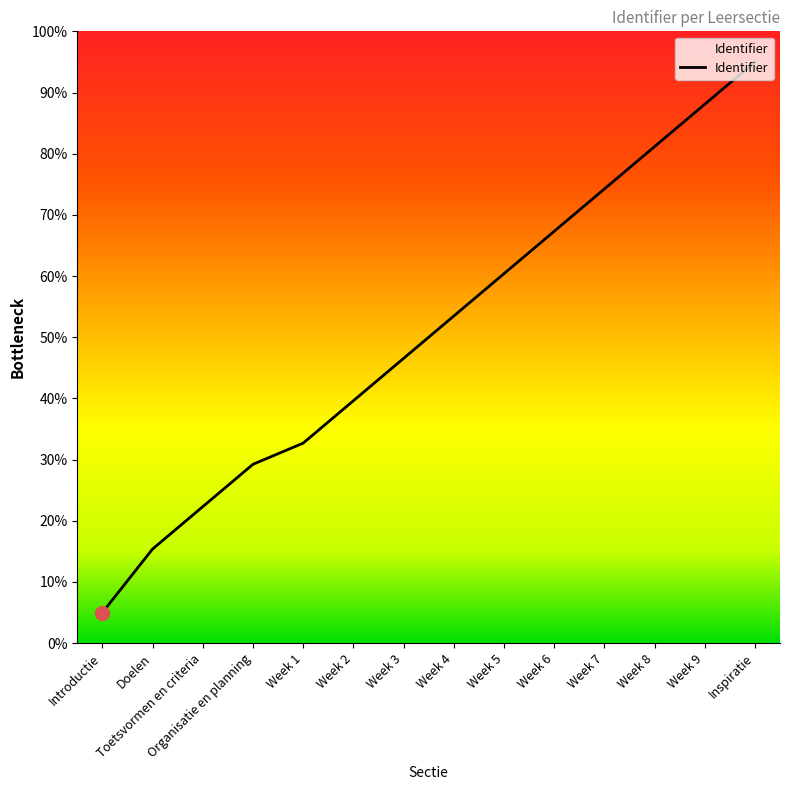

The value at Organisatie en planning is 29.2. True or false?

True